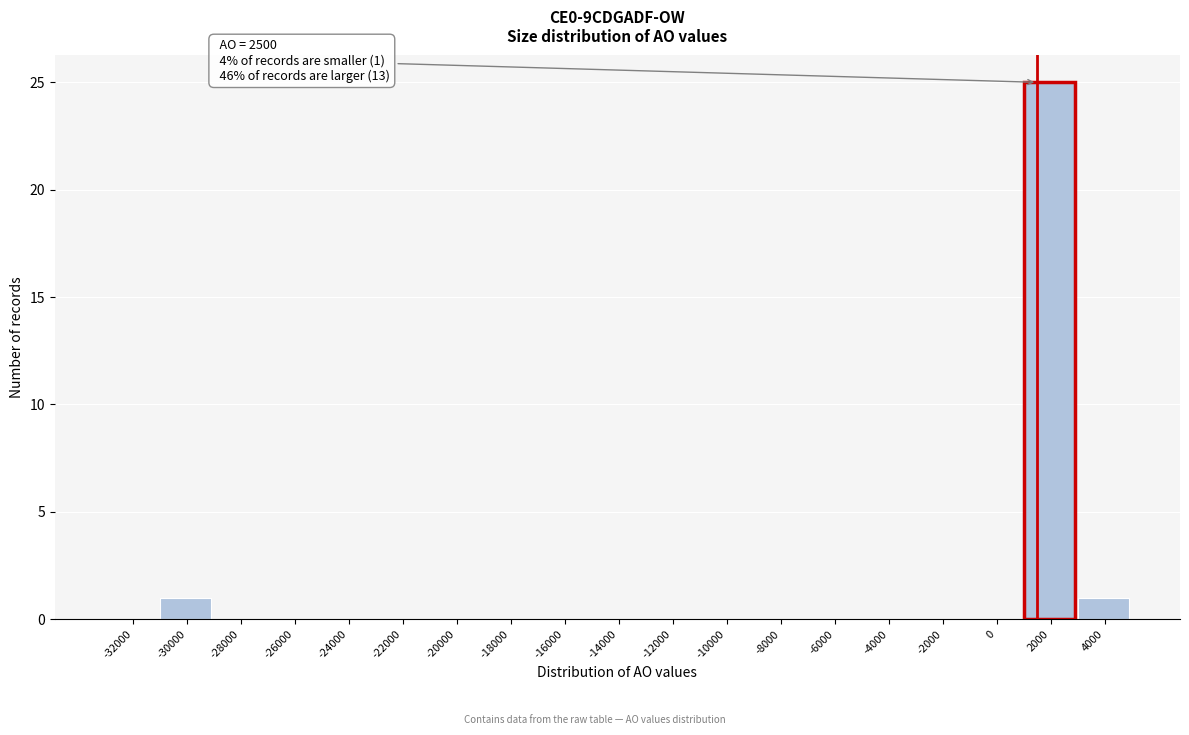

Reading right to left, transcribe all the data shown in this chart.

4000=1	2000=25	0=0	-2000=0	-4000=0	-6000=0	-8000=0	-10000=0	-12000=0	-14000=0	-16000=0	-18000=0	-20000=0	-22000=0	-24000=0	-26000=0	-28000=0	-30000=1	-32000=0